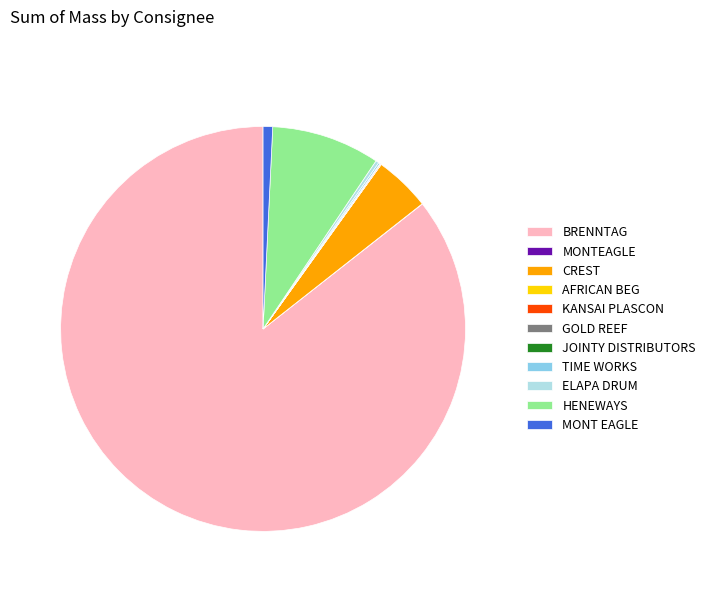

Is it true that CREST is 14% of the pie?

False